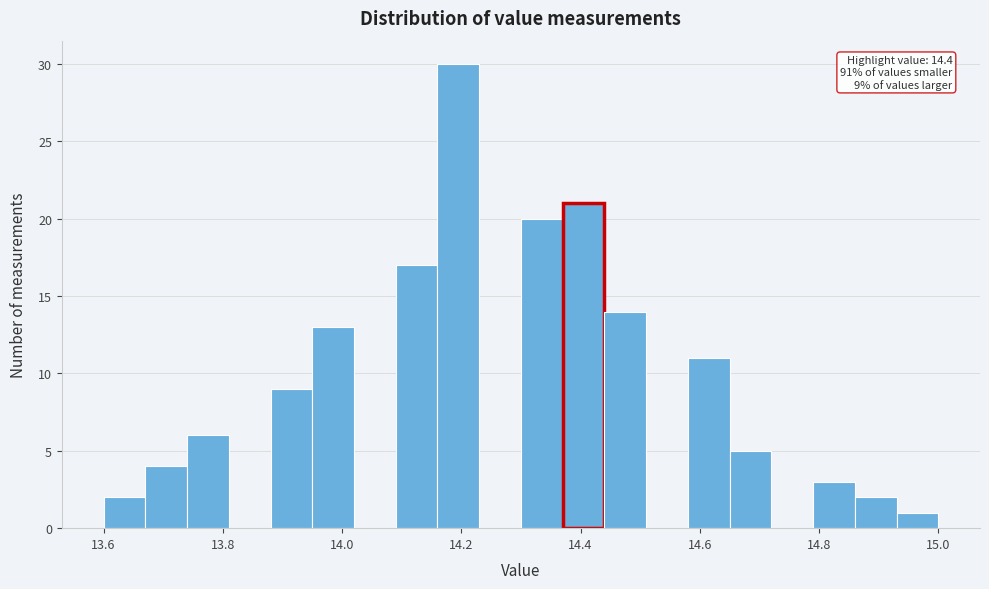

Around what value on the x-axis is the tallest bar? Give the approximate position of its centre, as read against the axis.

14.20